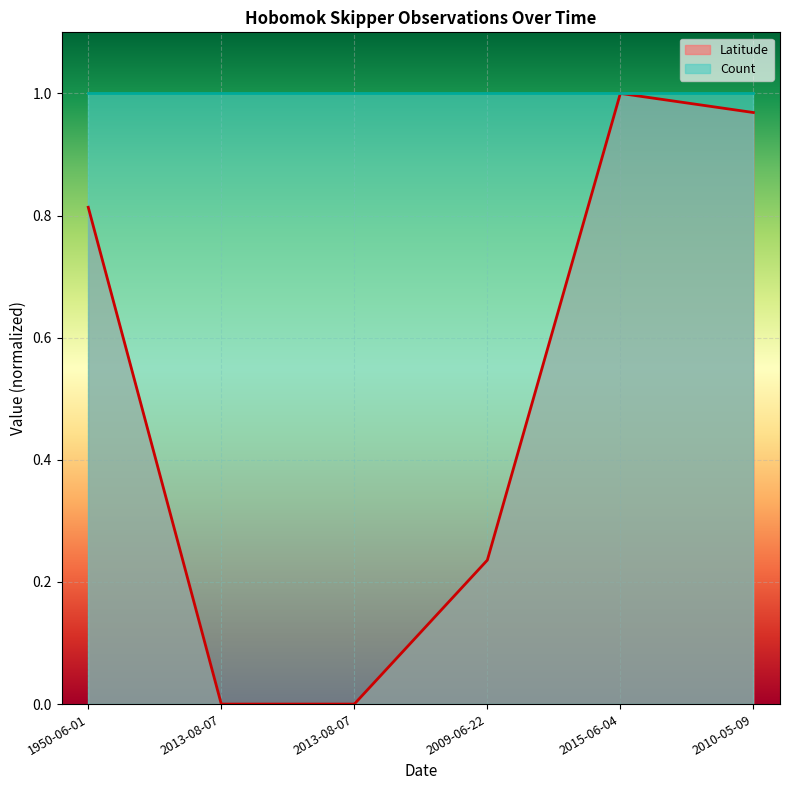

Count the number of values greater than 0.

4